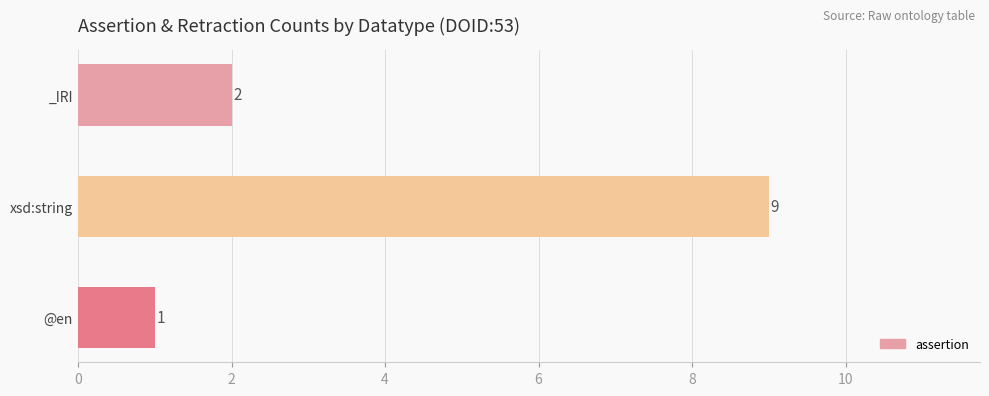

List the labels in order of value, largest first.

xsd:string, _IRI, @en